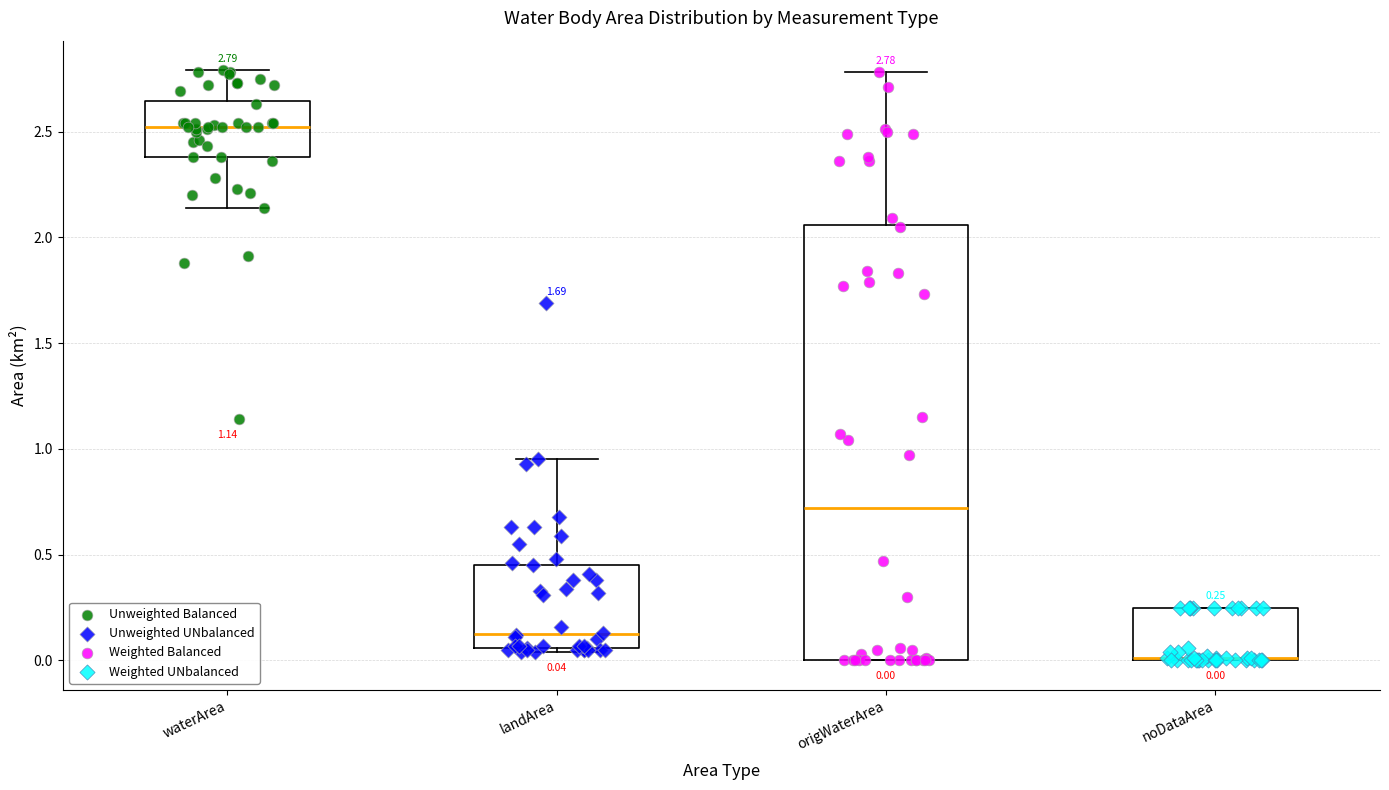

Which box is the tallest, from its lower edge to its upper edge?

origWaterArea